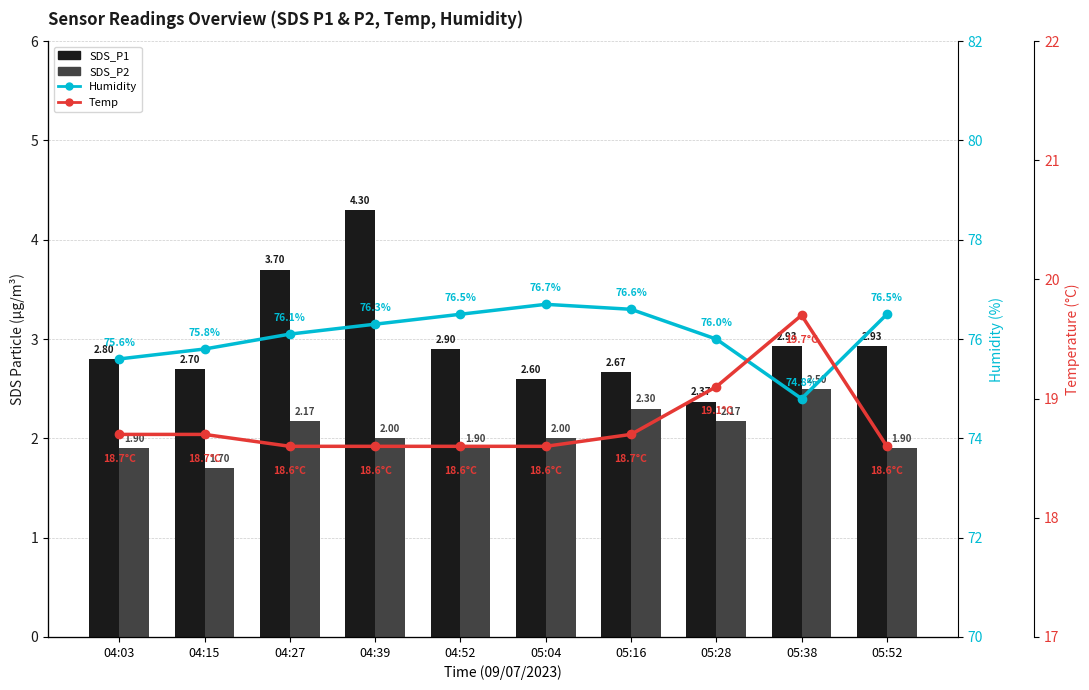

At which category is the sum across all series the highest?

04:39